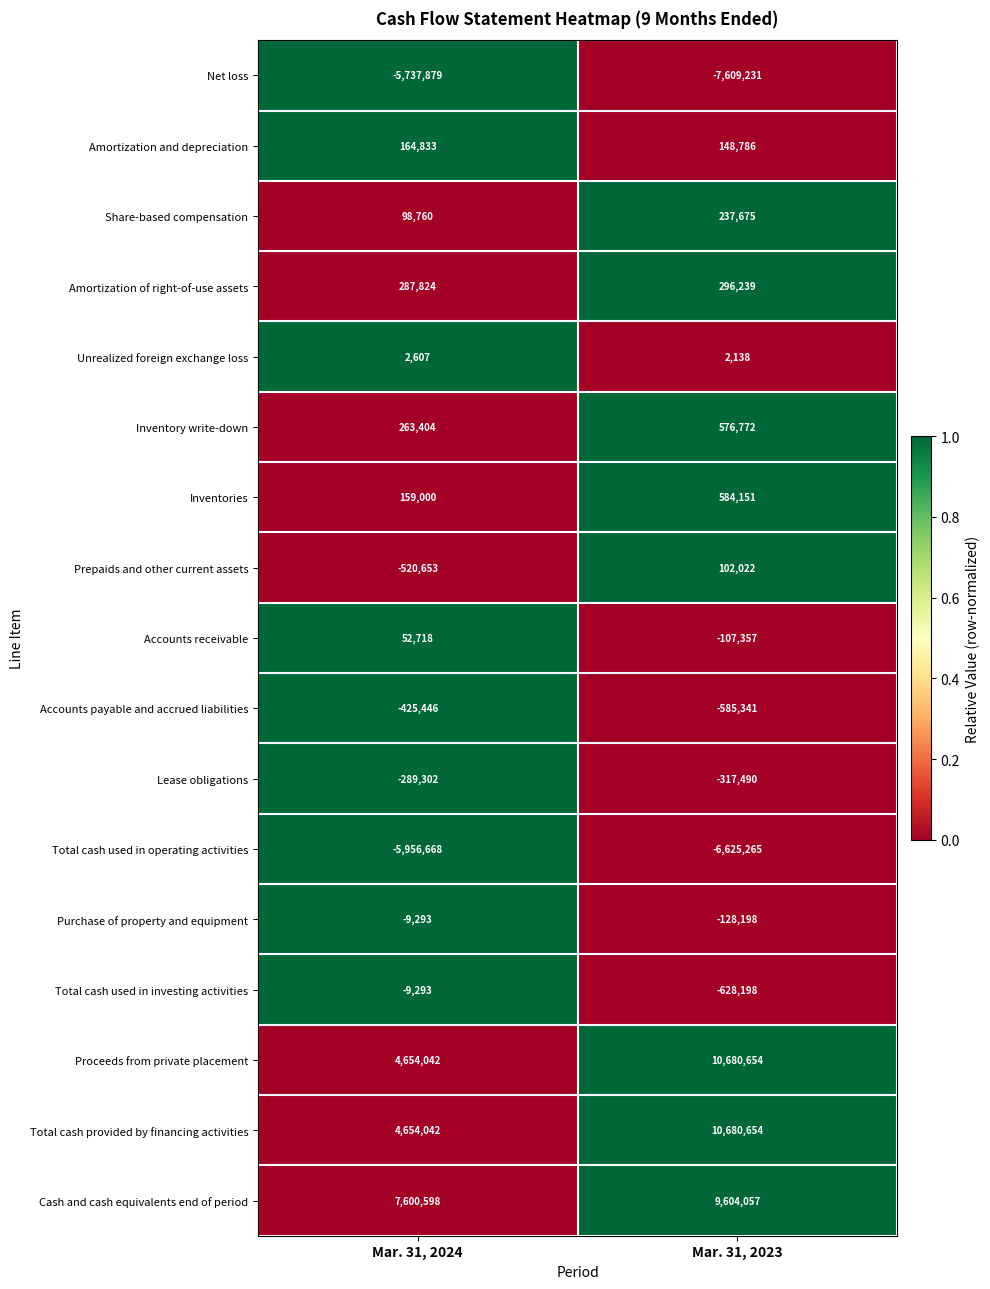

Count the number of categories in the chart.

2